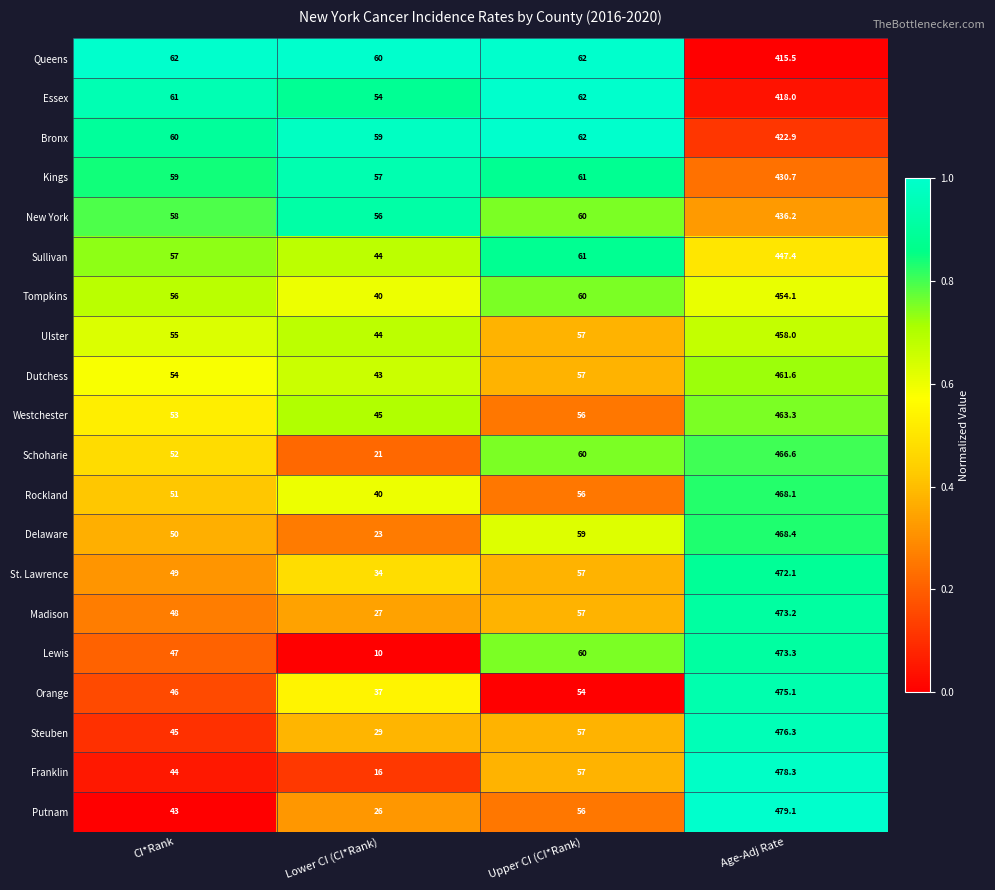

Rank the series by their maximum value, from highest to lowest.

Putnam, Franklin, Steuben, Orange, Lewis, Madison, St. Lawrence, Delaware, Rockland, Schoharie, Westchester, Dutchess, Ulster, Tompkins, Sullivan, New York, Kings, Bronx, Essex, Queens